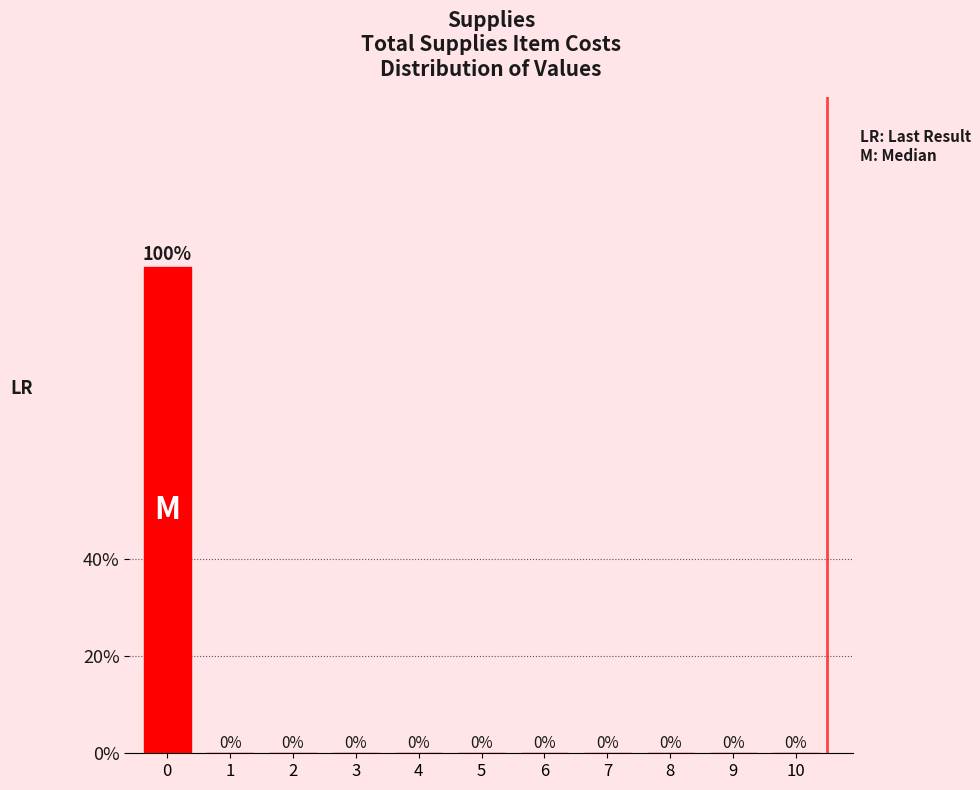

Reading left to right, what are all the values shown in this chart?

0=100	1=0	2=0	3=0	4=0	5=0	6=0	7=0	8=0	9=0	10=0